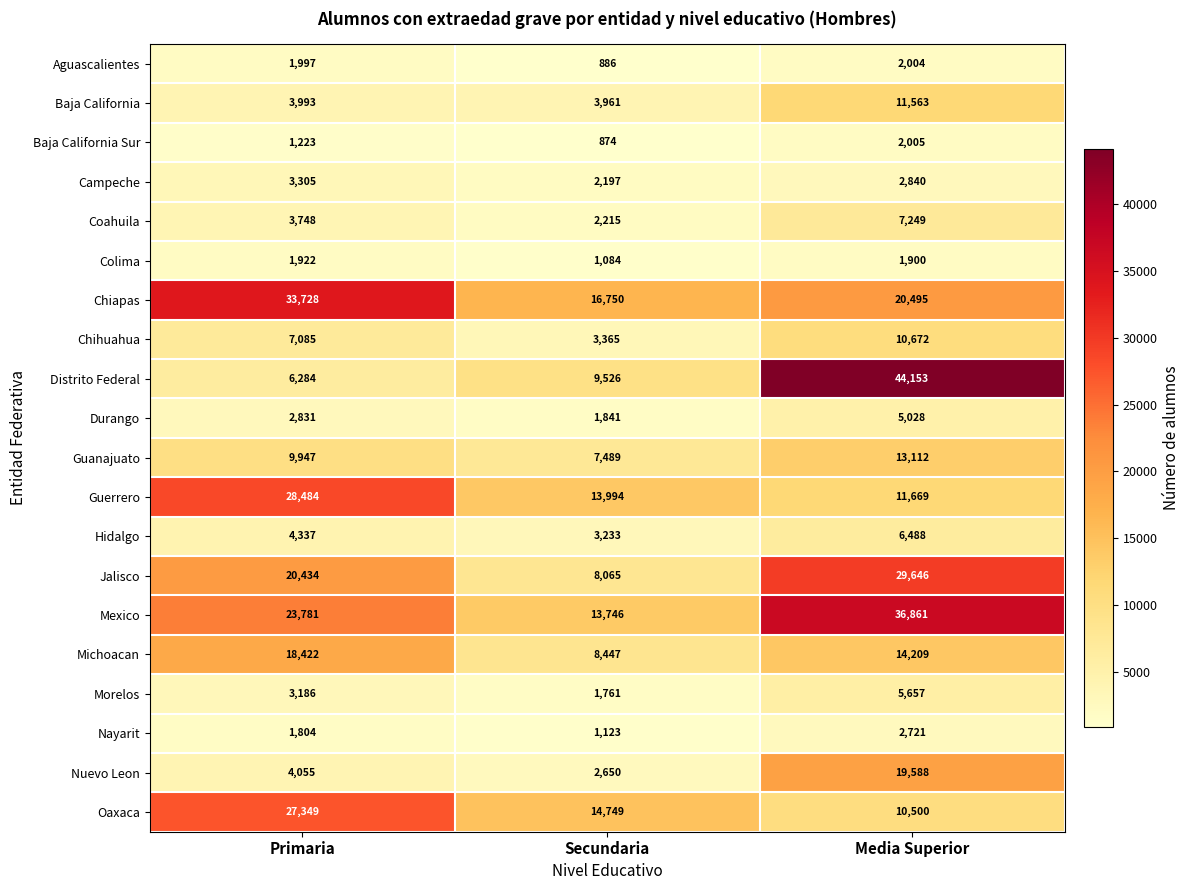

Is it true that Chiapas equals 7483 at Secundaria?

False